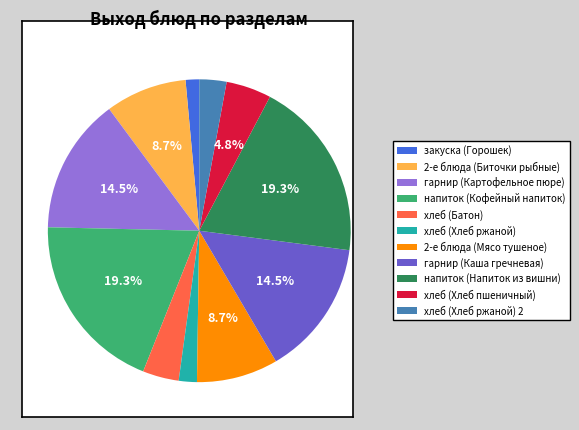

Is there any slice that represents more than half of the pie?

No